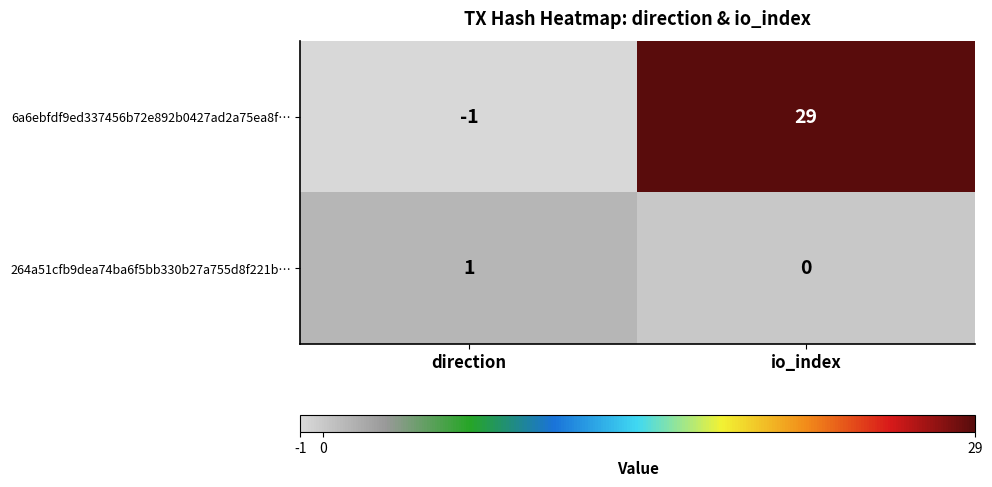

Between direction and io_index, which series saw the biggest shift?

6a6ebfdf9ed337456b72e892b0427ad2a75ea8f…